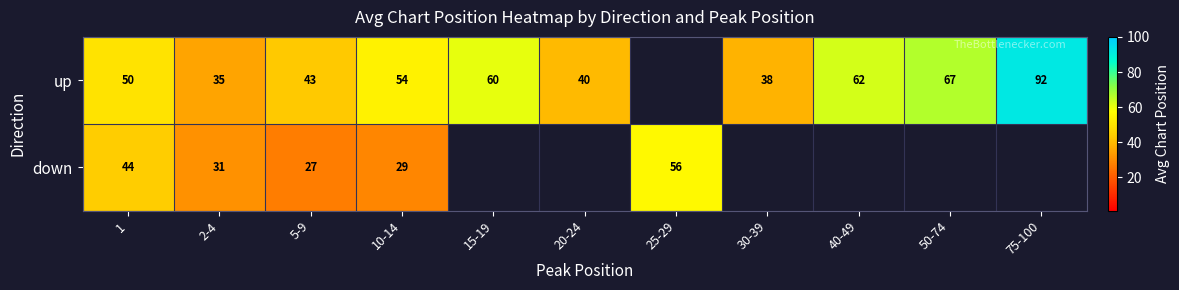

At how many categories does at least one series exceed 78?

1